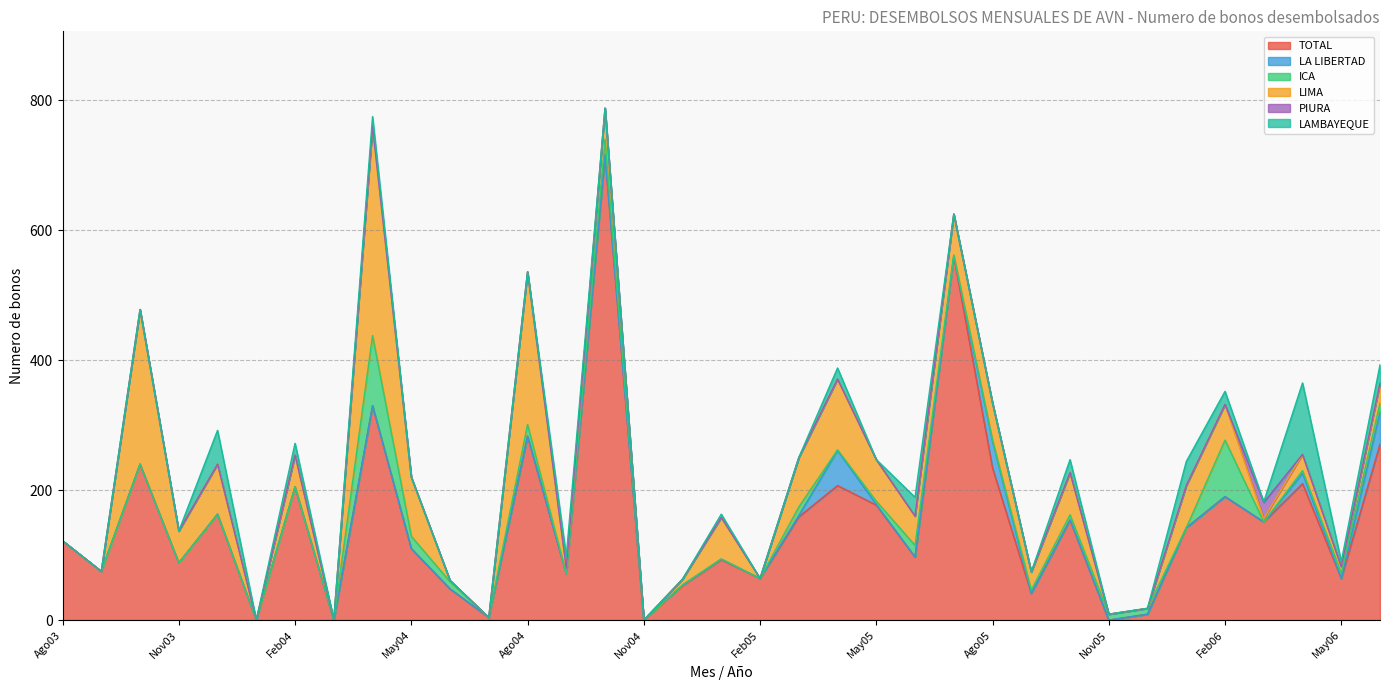

What is the value of the TOTAL point at the 31st from the left?

190